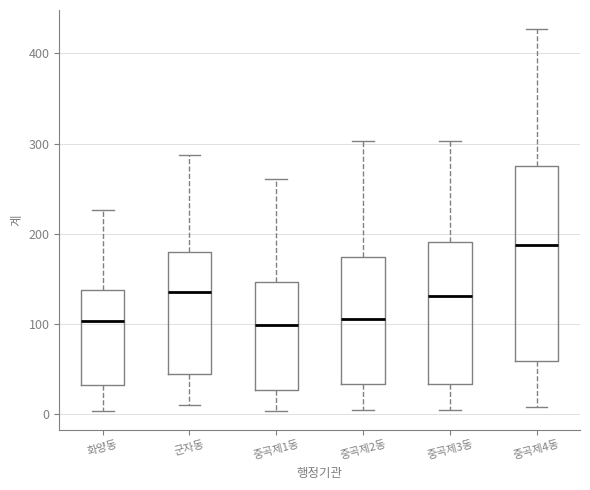

Comparing the boxes themselves (not the whiskers), which one is the tallest?

중곡제4동